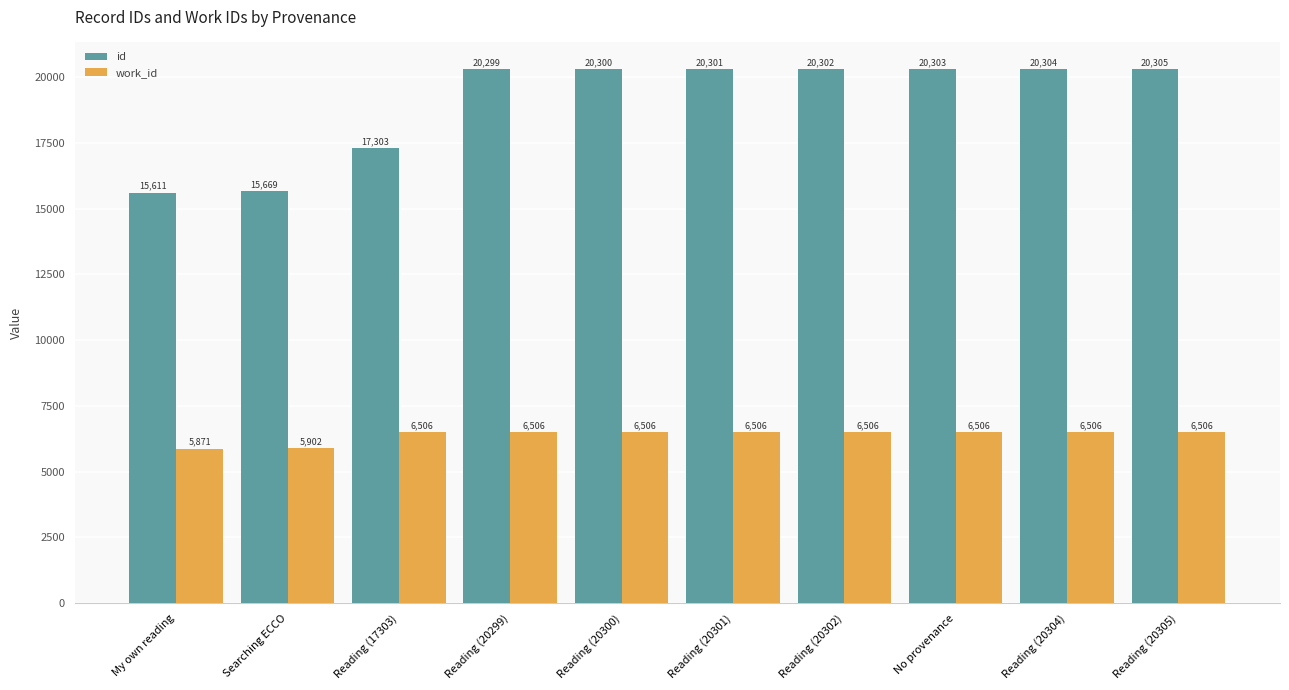

Is it true that work_id equals 1401 at Reading (20302)?

False